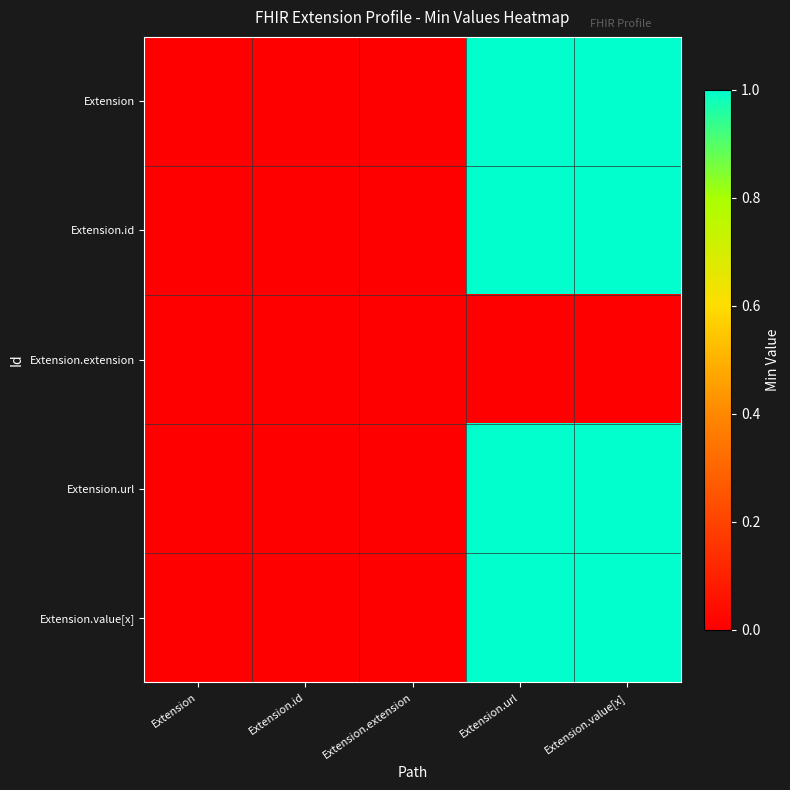

Which series has the largest range (max minus min)?

Extension